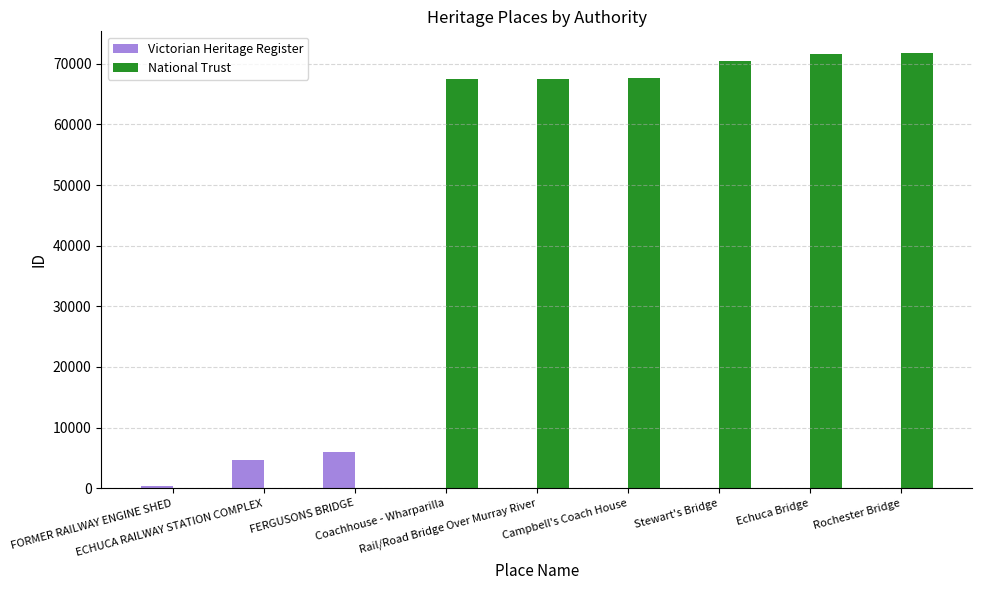

What is the sum of all National Trust values?

416604